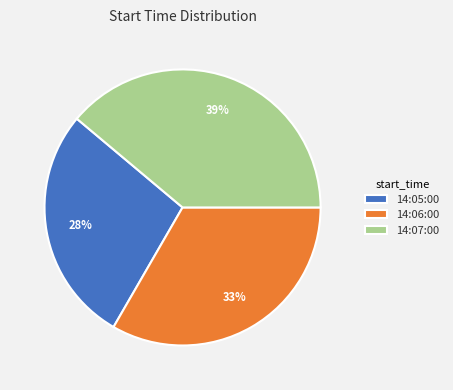

Which category has the biggest portion of the pie?

14:07:00